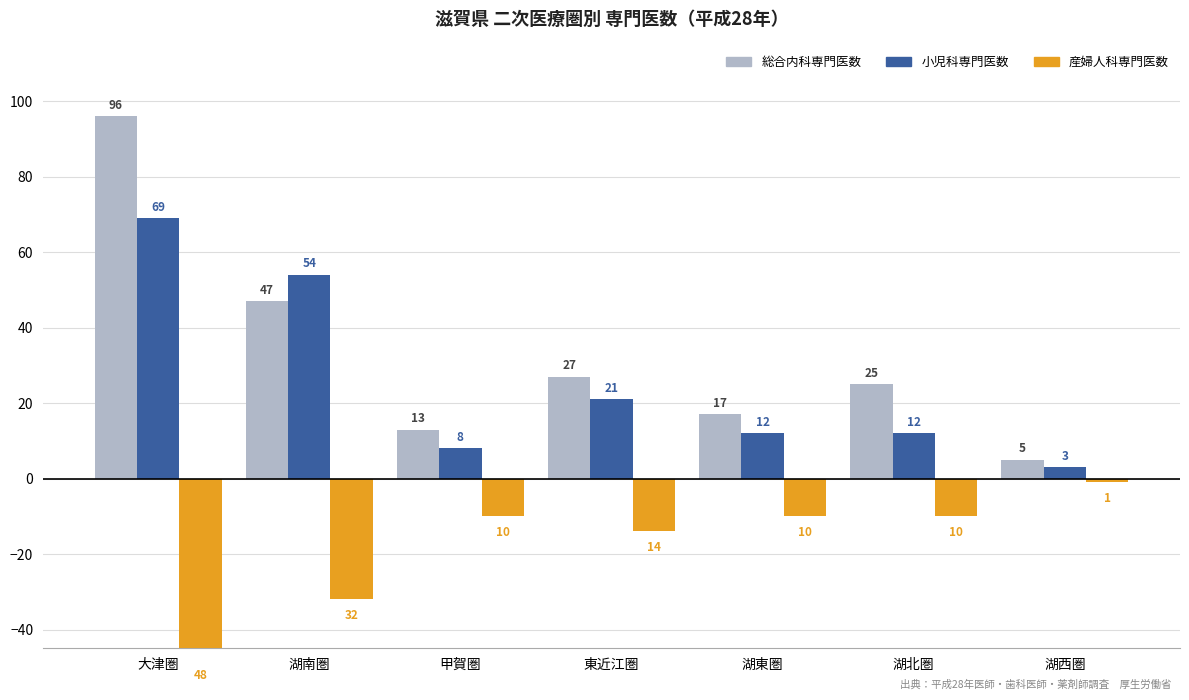

What is the spread (max minus min) of values at 湖東圏?

27